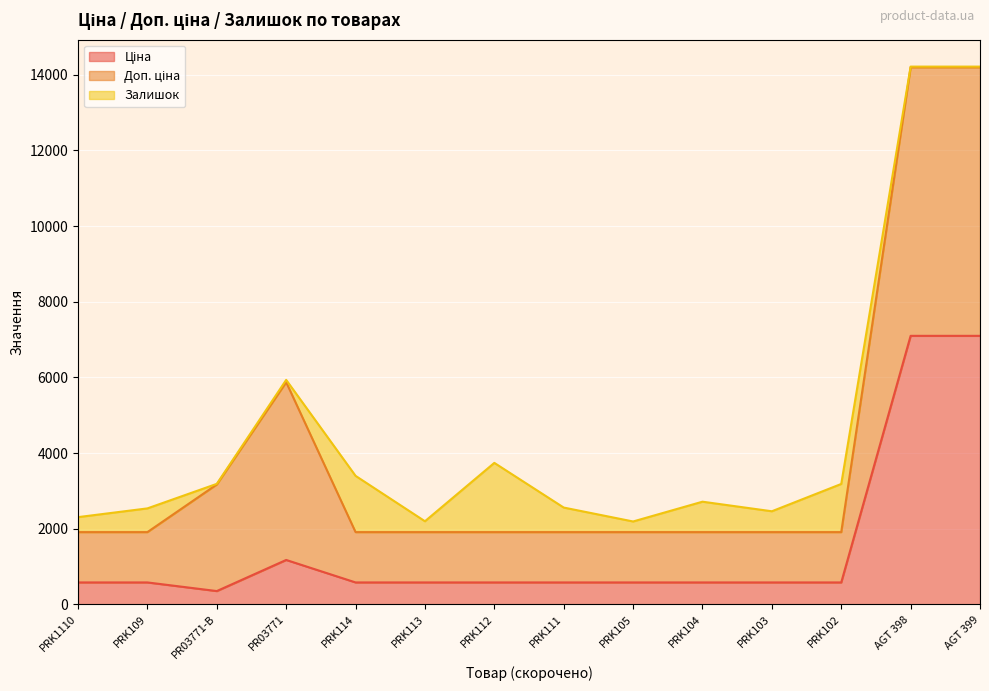

Which category has the highest value in the Залишок series?

PRK112